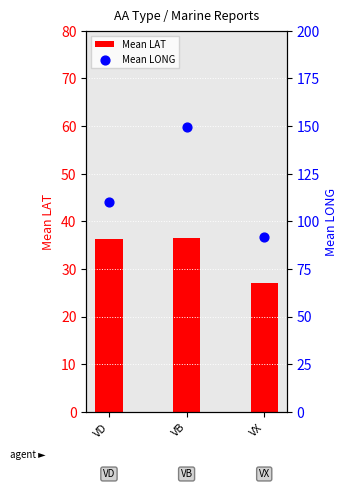

Is the value of Mean LAT at VX greater than the value of Mean LONG at VD?

No